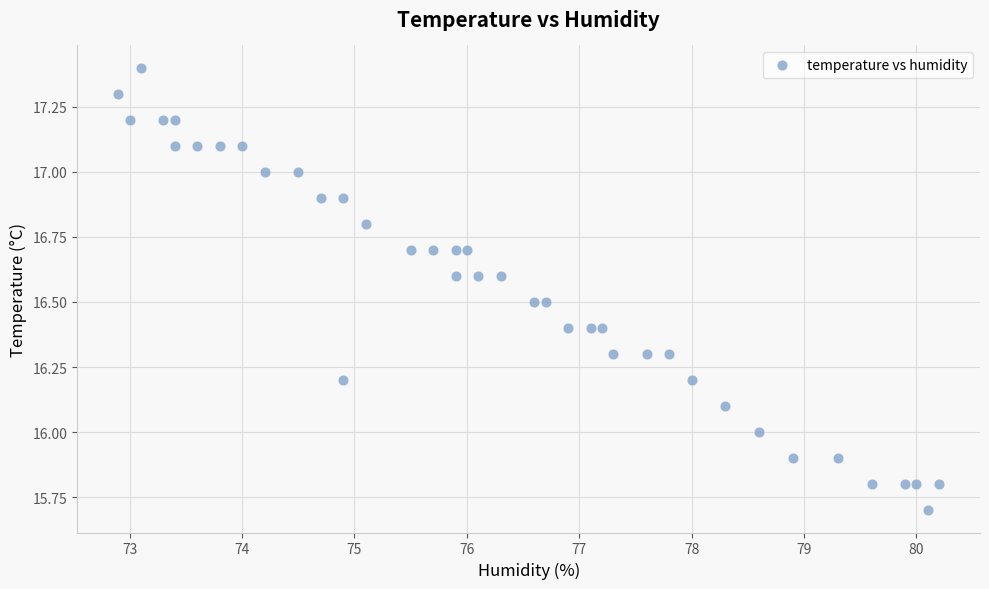

What is the range of X values (max minus min)?

7.3